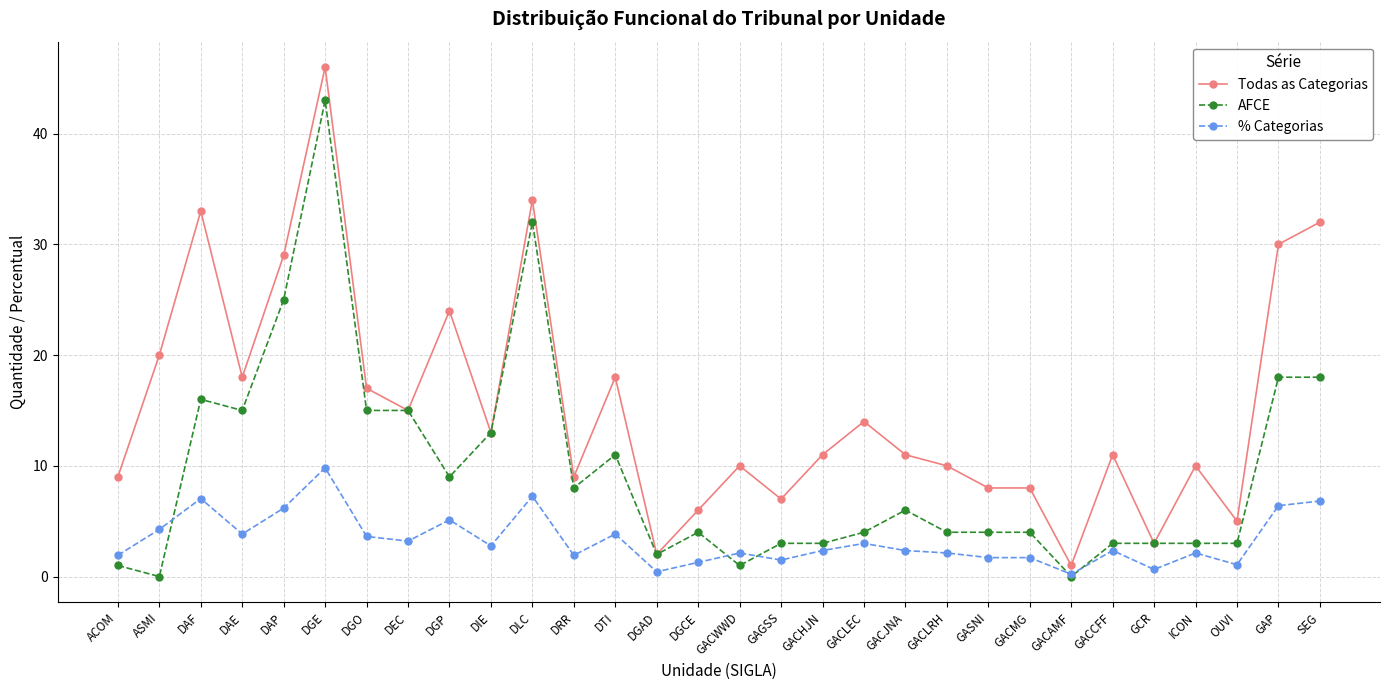

At which label does % Categorias reach its peak?

DGE